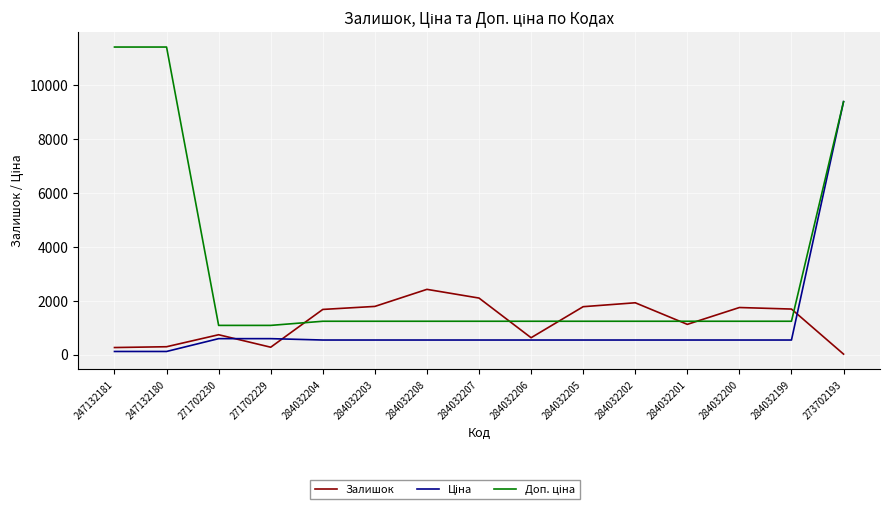

The Залишок series shows 2419.0 at 284032208. True or false?

True